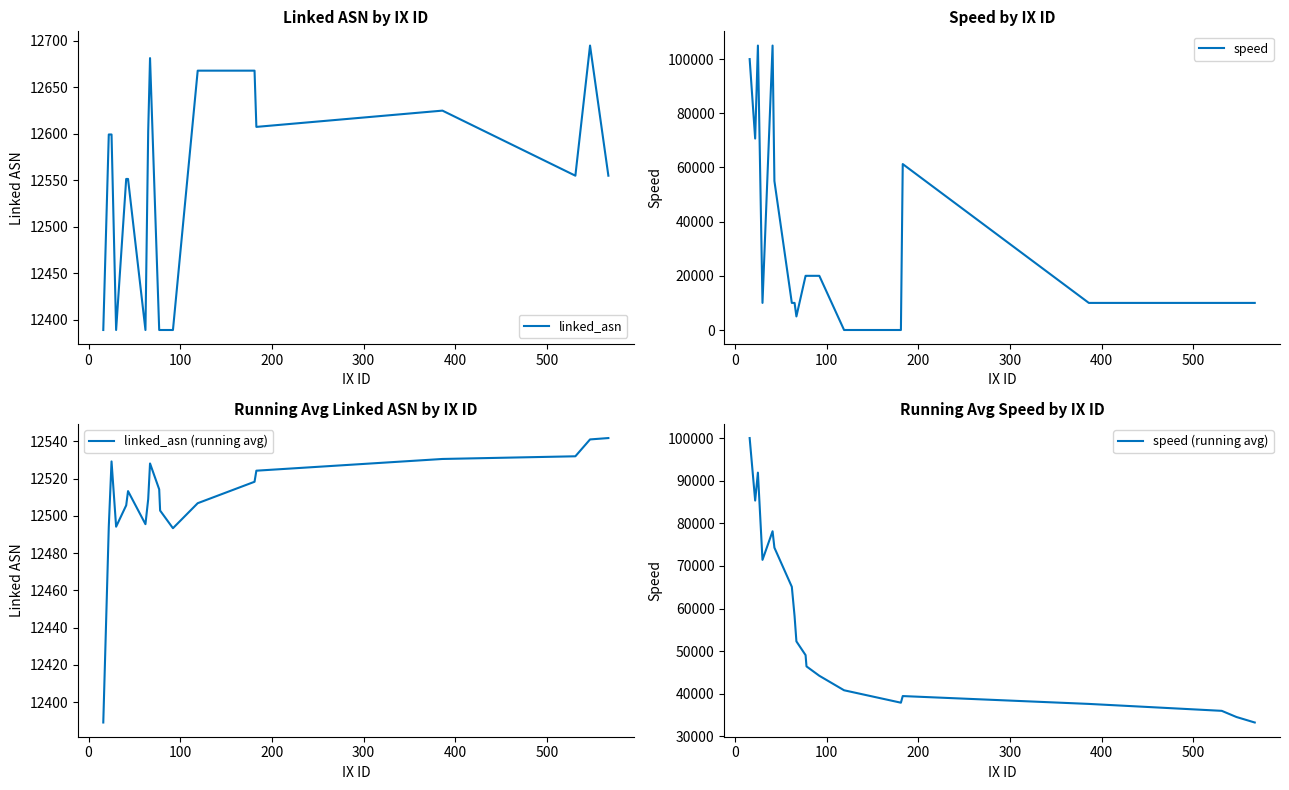

True or false: speed has more than 2 interior local peaks.

True